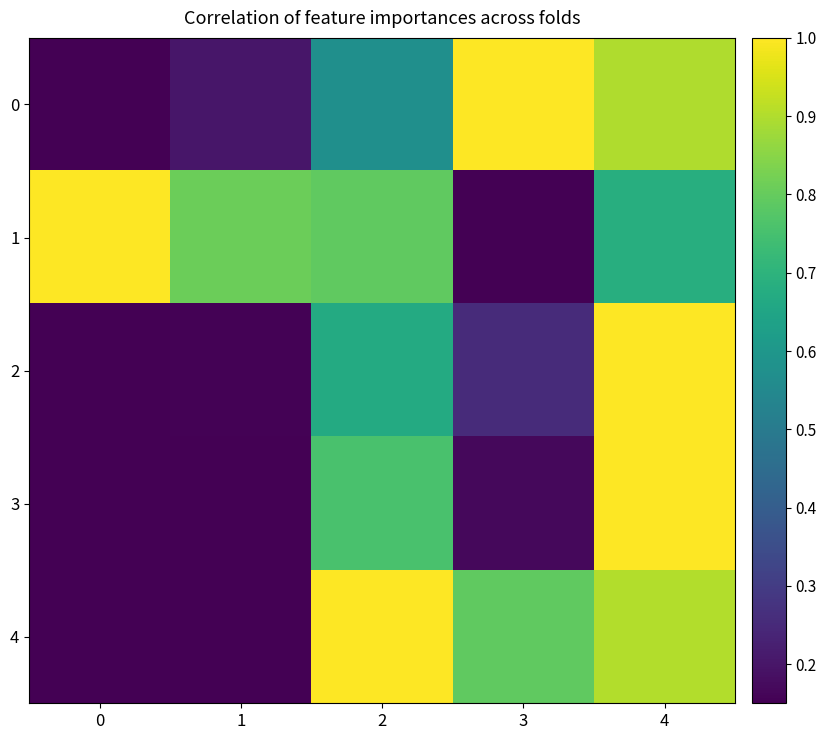

List the series in order of their peak value, highest first.

0, 1, 2, 3, 4